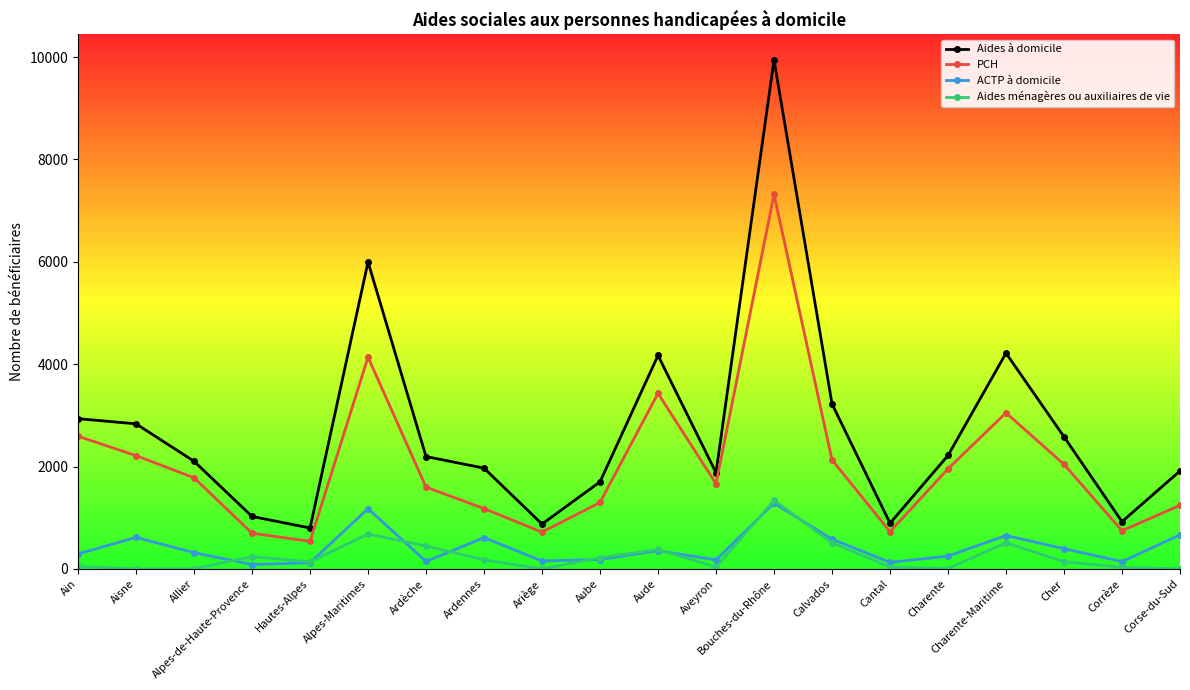

The Aides à domicile series shows 1082 at Ardèche. True or false?

False